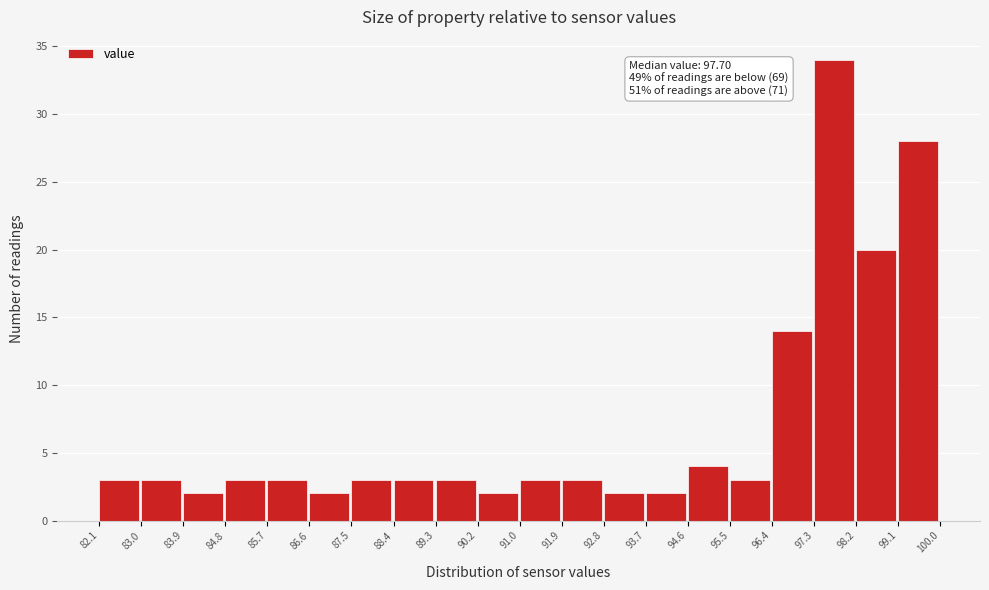

Which range on the x-axis has the tallest bar?

97.3 to 98.2